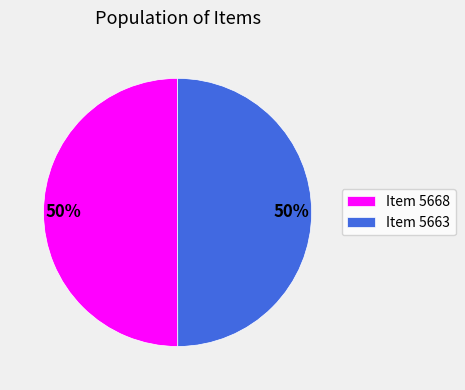

The Item 5663 slice represents 50% of the pie. True or false?

True